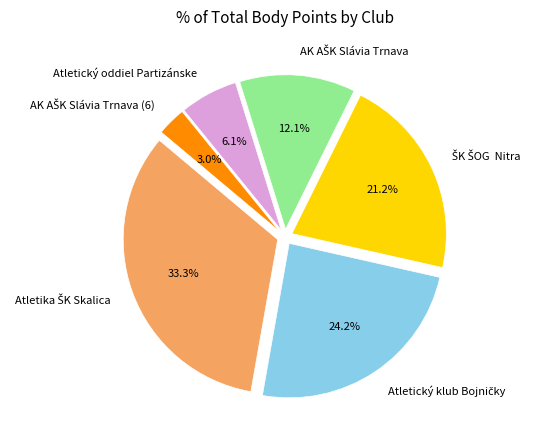

Is there a majority slice in this chart?

No